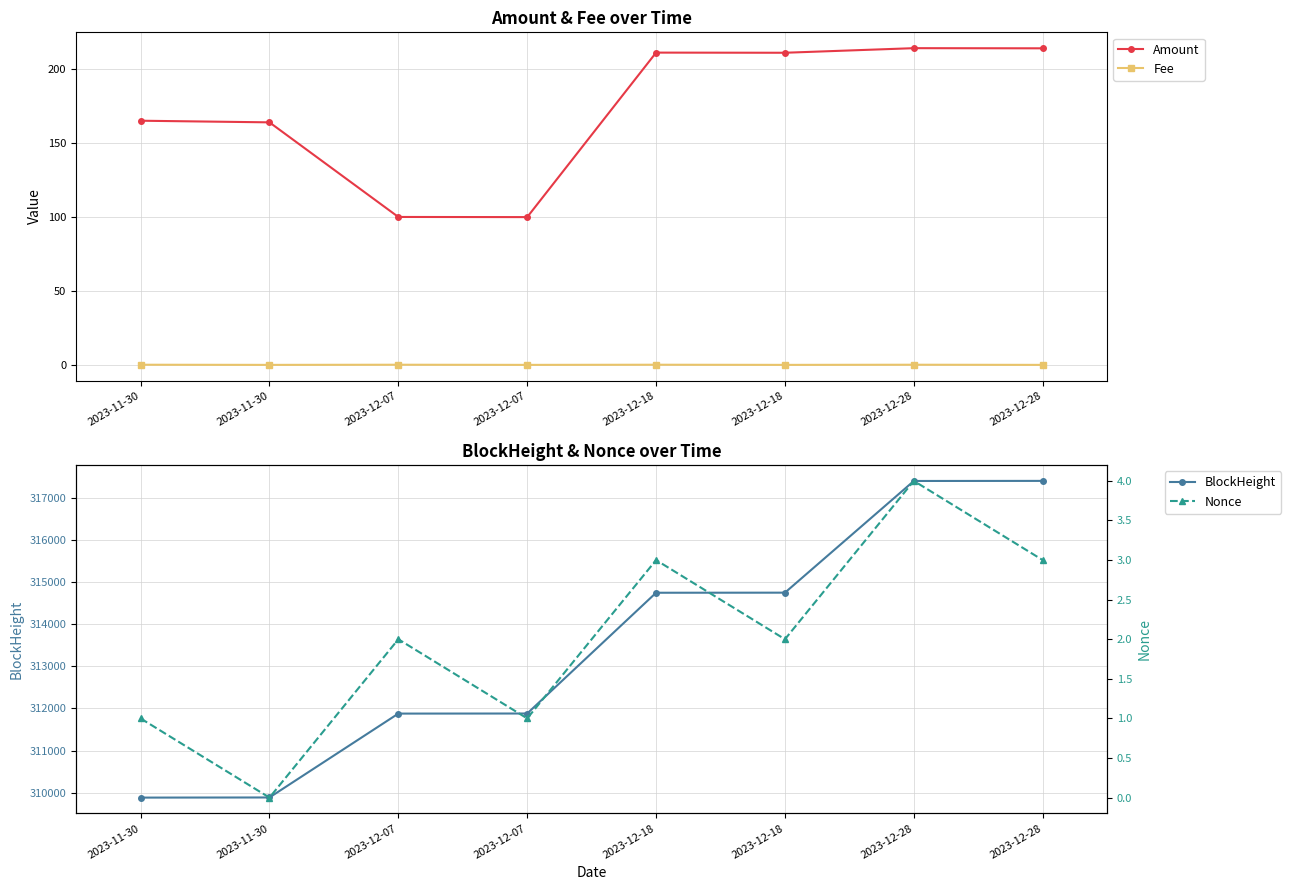

Reading left to right, list all the values displayed in this chart.

Amount: 165.0	163.9	100.0	99.9	211.0	210.9	214.0	213.9
Fee: 0.2	0.1	0.2	0.1	0.2	0.1	0.2	0.1
BlockHeight: 309888.0	309891.0	311879.0	311881.0	314743.0	314745.0	317392.0	317394.0
Nonce: 1.0	0.0	2.0	1.0	3.0	2.0	4.0	3.0